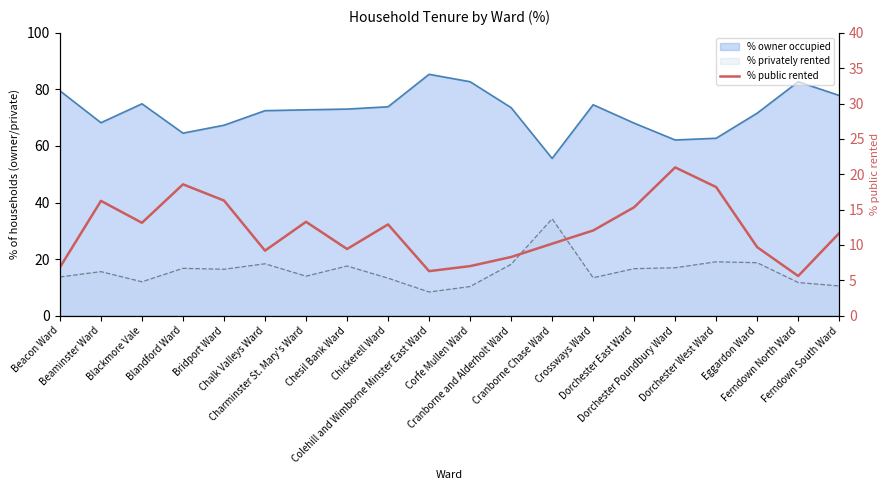

Reading left to right, what are all the values shown in this chart?

Beacon Ward=6.8	Beaminster Ward=16.2	Blackmore Vale=13.1	Blandford Ward=18.6	Bridport Ward=16.3	Chalk Valleys Ward=9.2	Charminster St. Mary's Ward=13.3	Chesil Bank Ward=9.4	Chickerell Ward=12.9	Colehill and Wimborne Minster East Ward=6.3	Corfe Mullen Ward=7.0	Cranborne and Alderholt Ward=8.3	Cranborne Chase Ward=10.2	Crossways Ward=12.0	Dorchester East Ward=15.3	Dorchester Poundbury Ward=21.0	Dorchester West Ward=18.2	Eggardon Ward=9.7	Ferndown North Ward=5.6	Ferndown South Ward=11.7